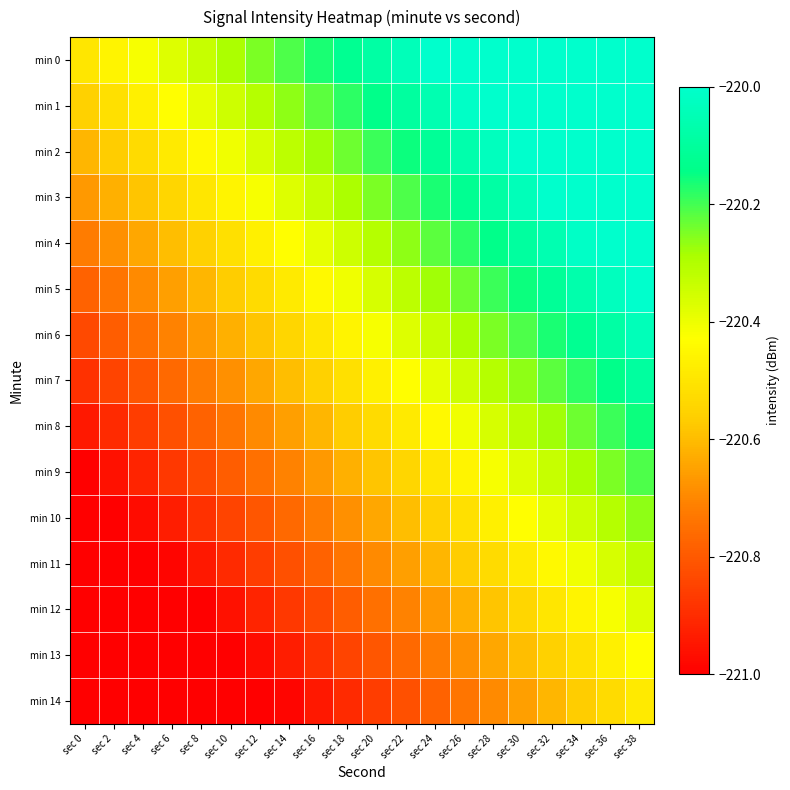

Which series has the largest range (max minus min)?

min 6